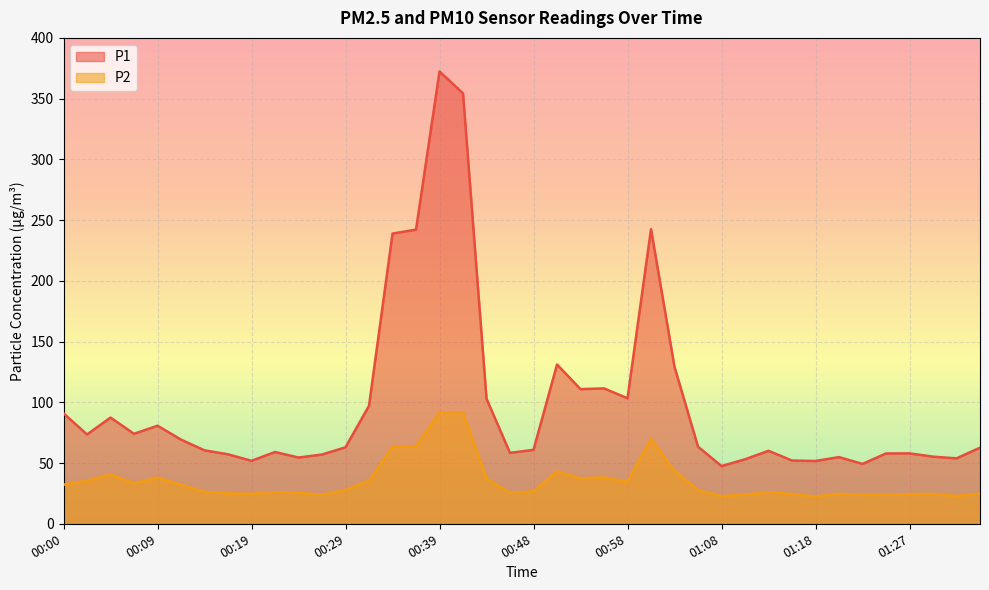

True or false: P2 has more than 1 interior local peaks.

True